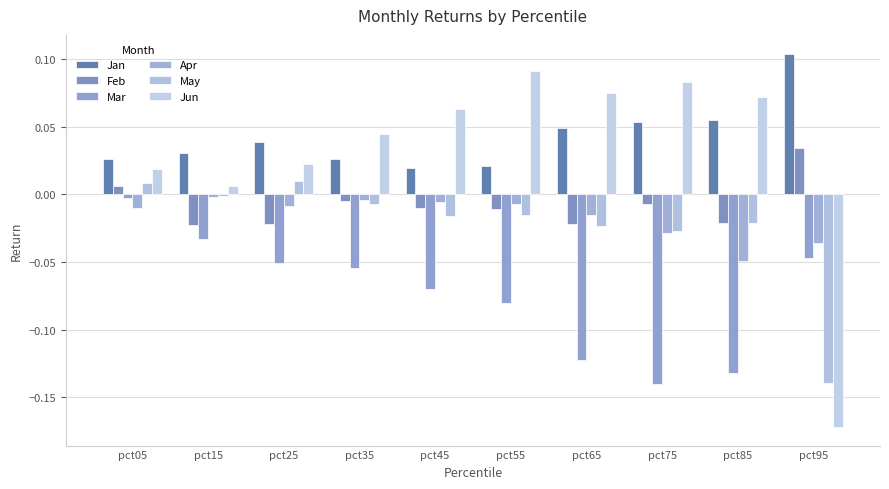

Is it true that Mar equals -0.0 at pct95?

True